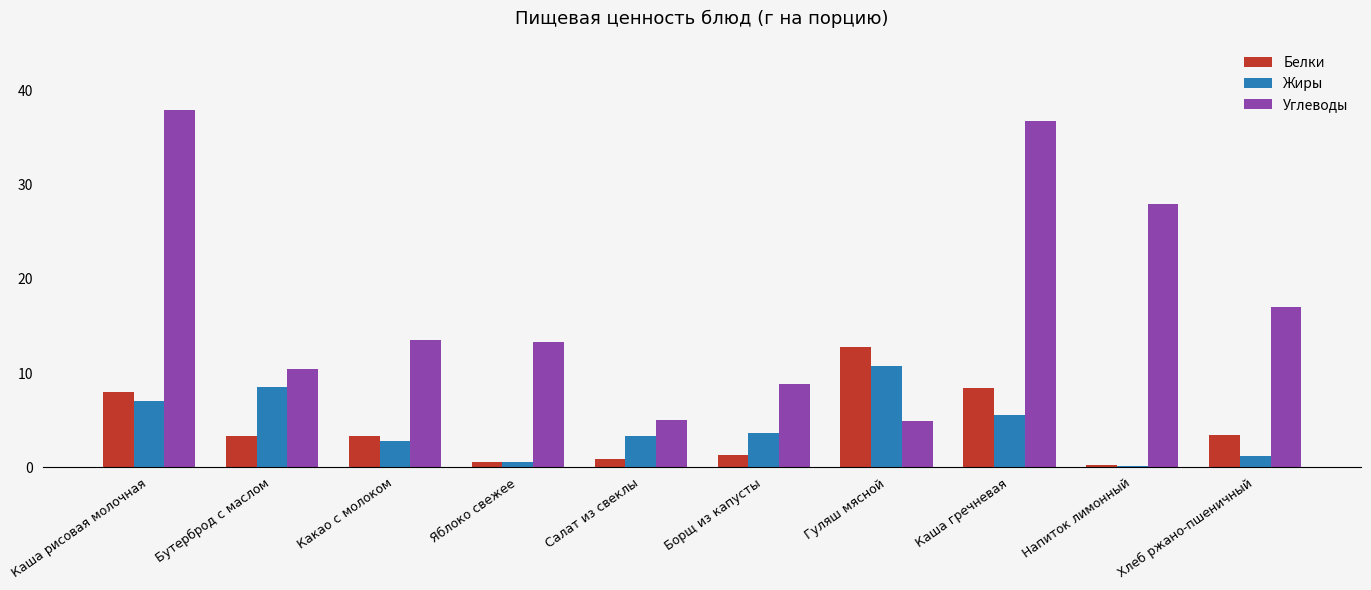

Which series changed the most between Бутерброд с маслом and Борщ из капусты?

Жиры